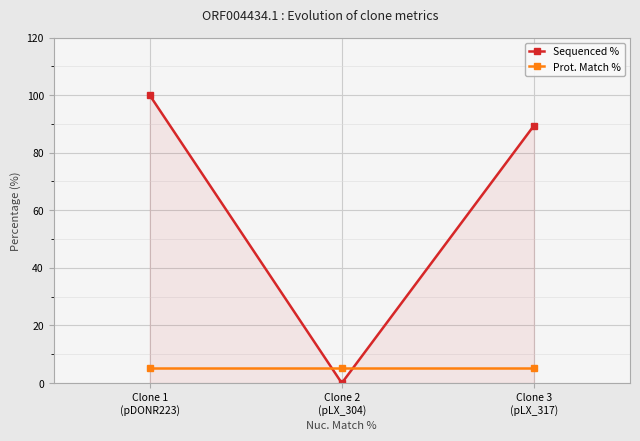

How many lines are shown in the chart?

2